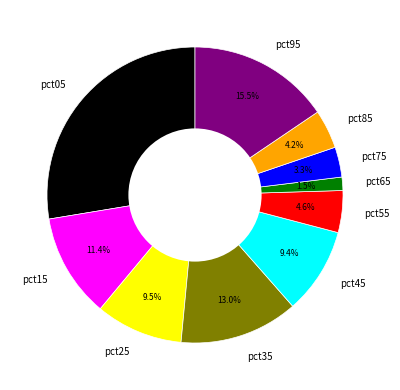

Is pct75 the majority of the pie?

No